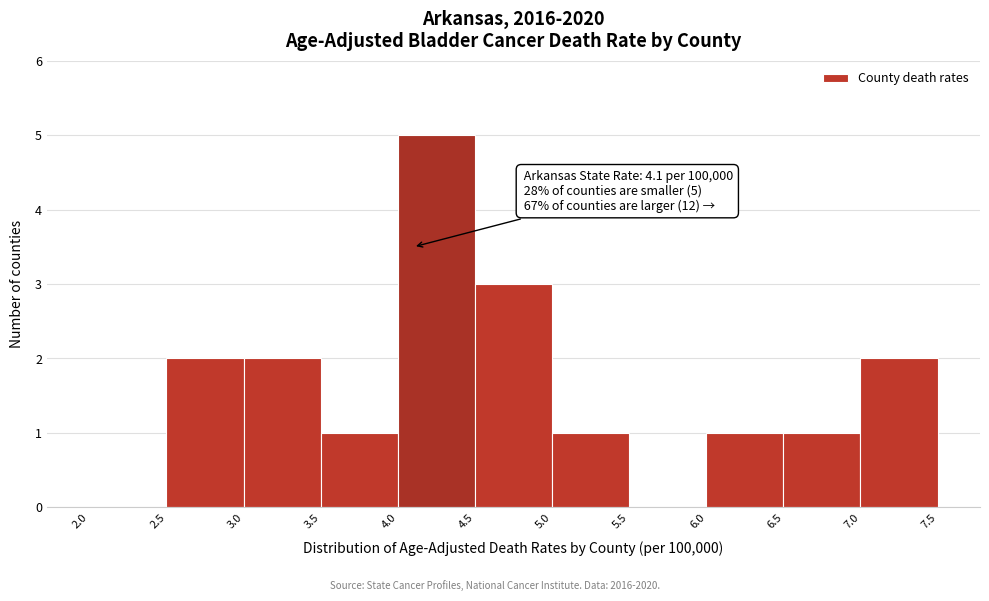

Over which range of the x-axis is the bar tallest?

4.0 to 4.5